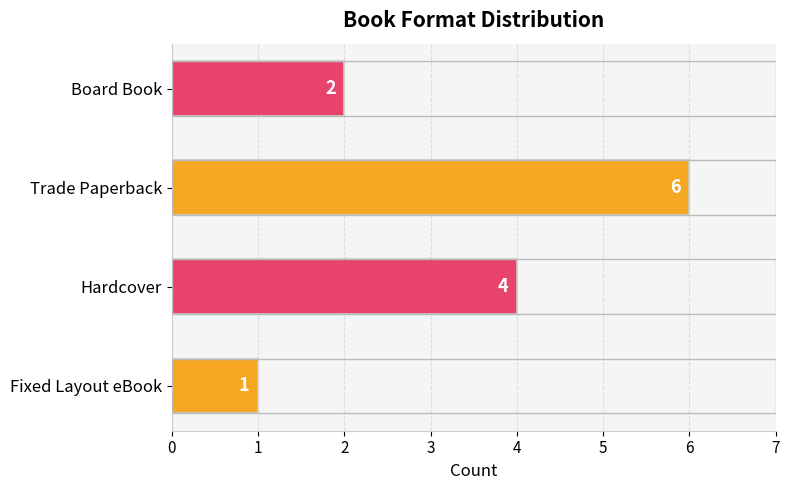

Reading top to bottom, transcribe all the data shown in this chart.

Board Book=2	Trade Paperback=6	Hardcover=4	Fixed Layout eBook=1